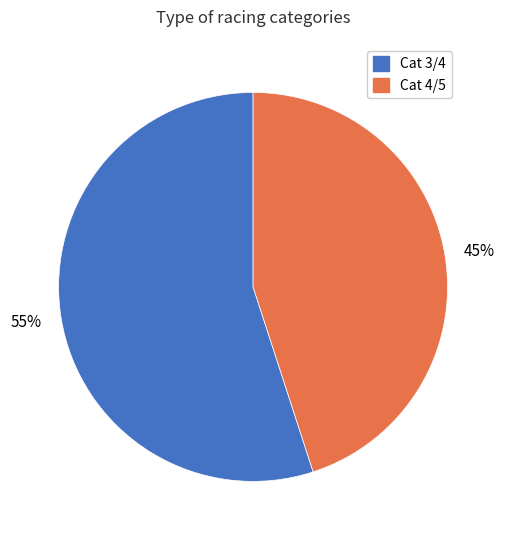

To the nearest percent, what is the difference between the Cat 4/5 and Cat 3/4 slice percentages?

10%